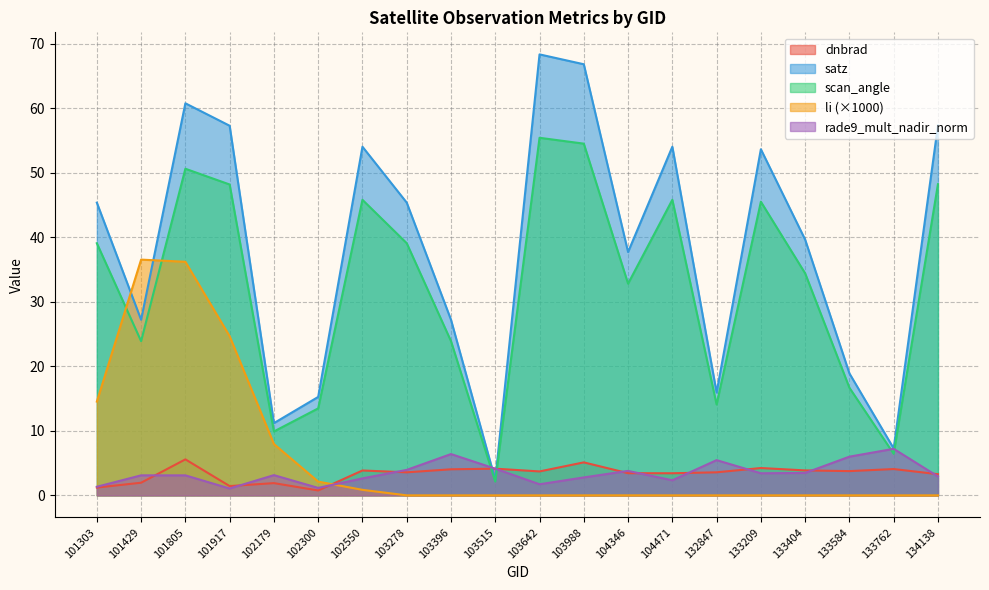

Which series has the widest spread of values?

satz